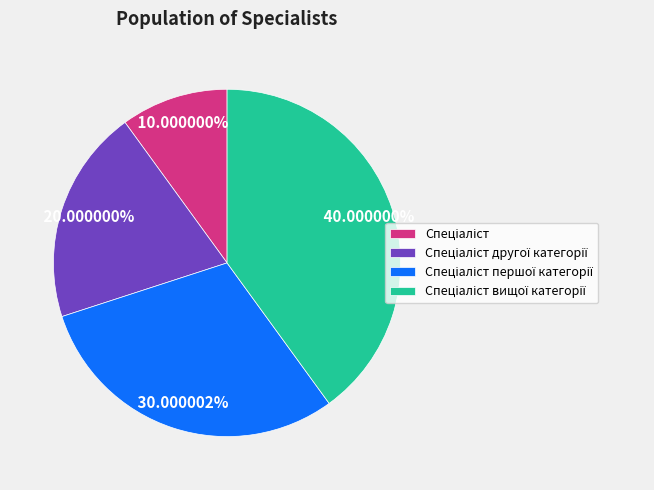

Does any single category account for the majority?

No